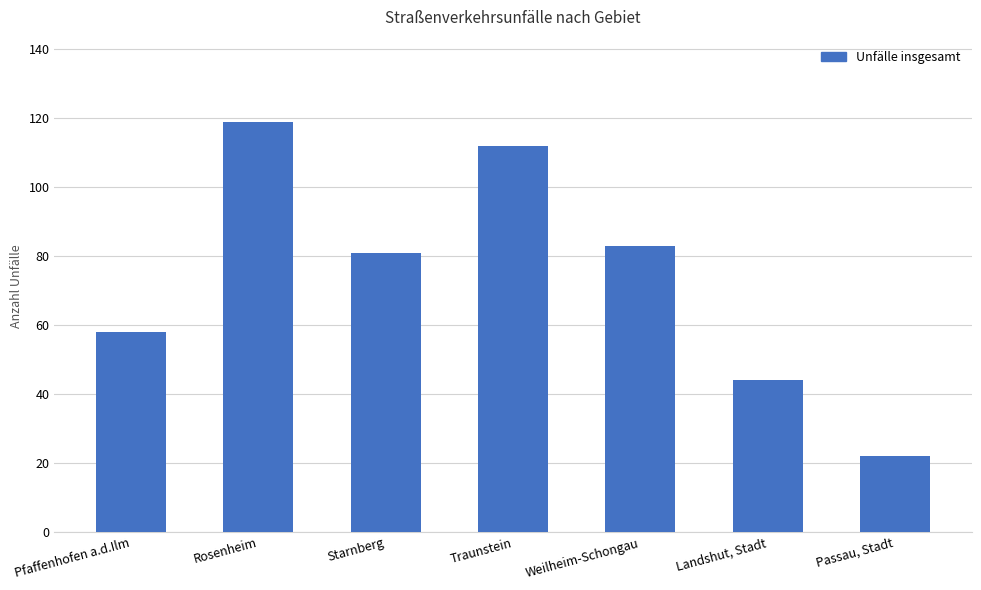

What is the label of the 4th bar from the right?

Traunstein